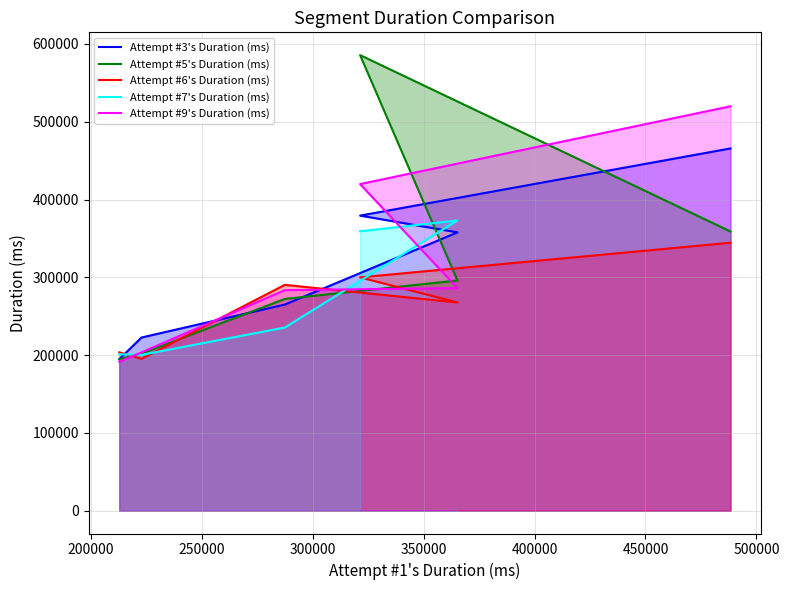

The chart shows a value of 105962 at 4. True or false?

False